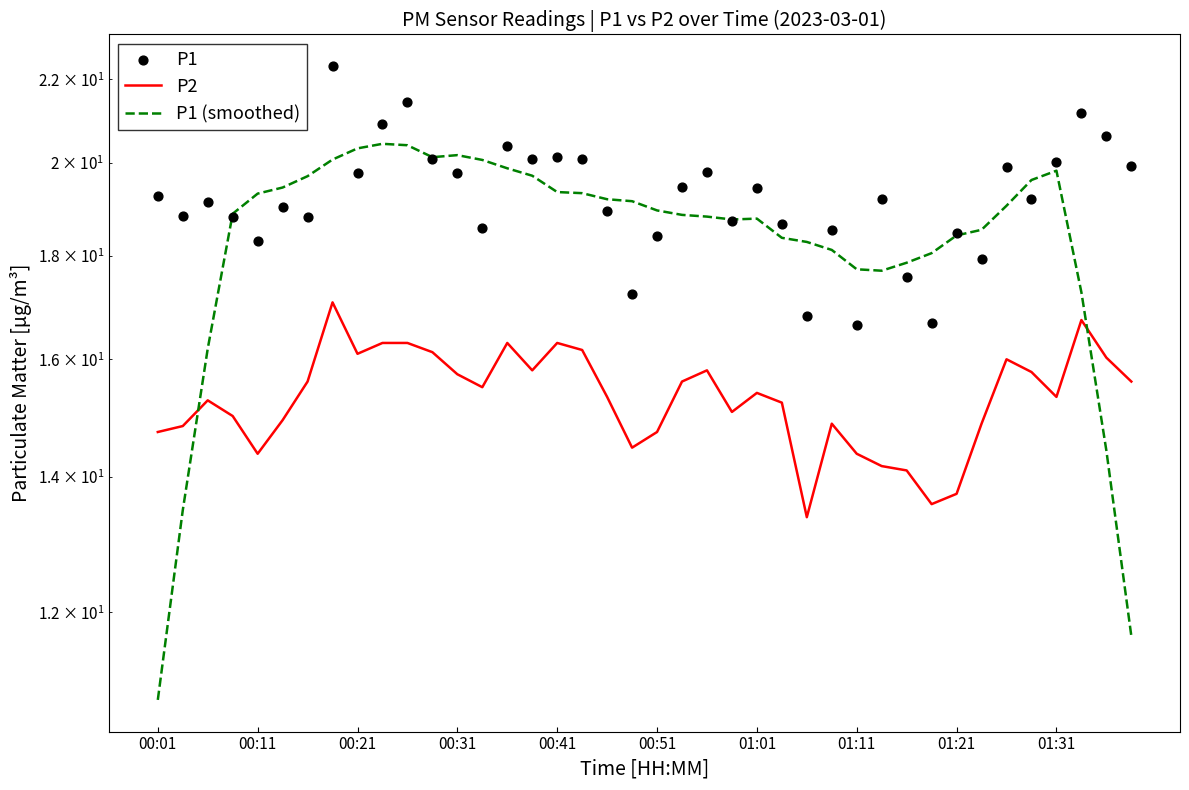

Which series reaches the minimum Y coordinate?

P1 (smoothed)